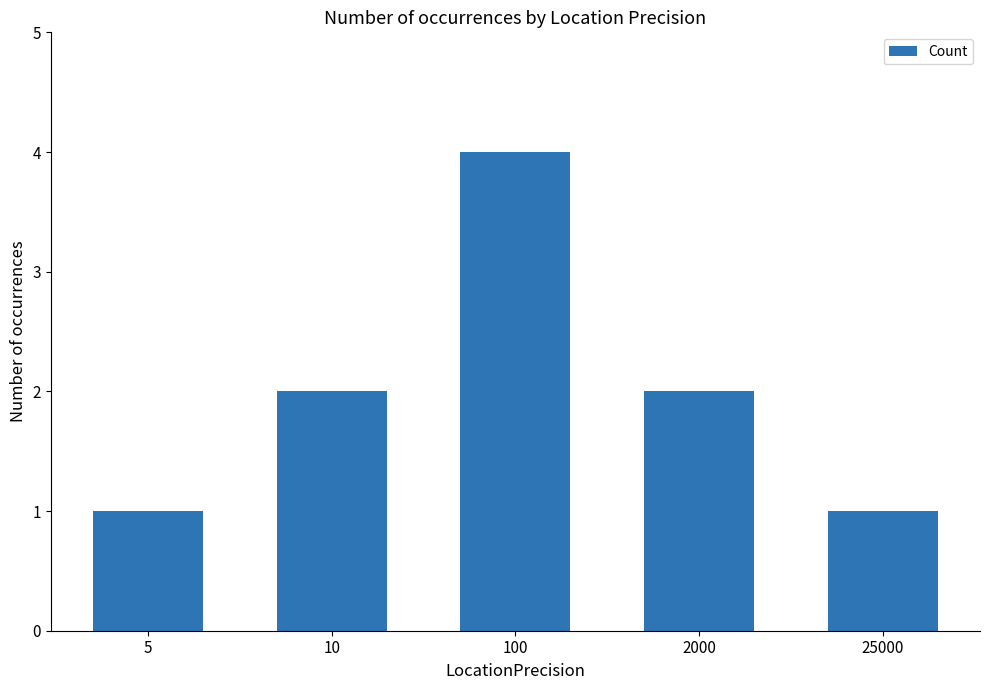

What is the maximum value shown in the chart?

4